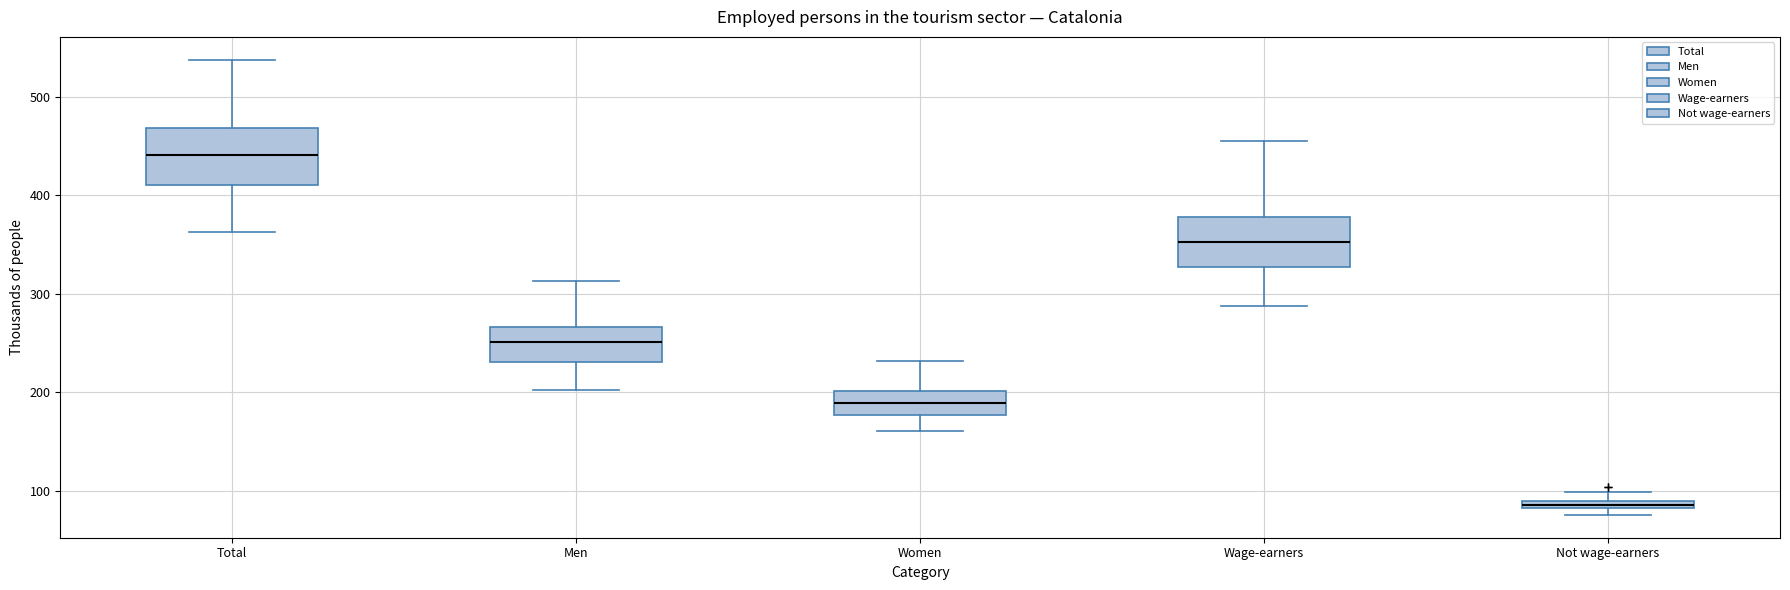

Which box's median line is the lowest?

Not wage-earners